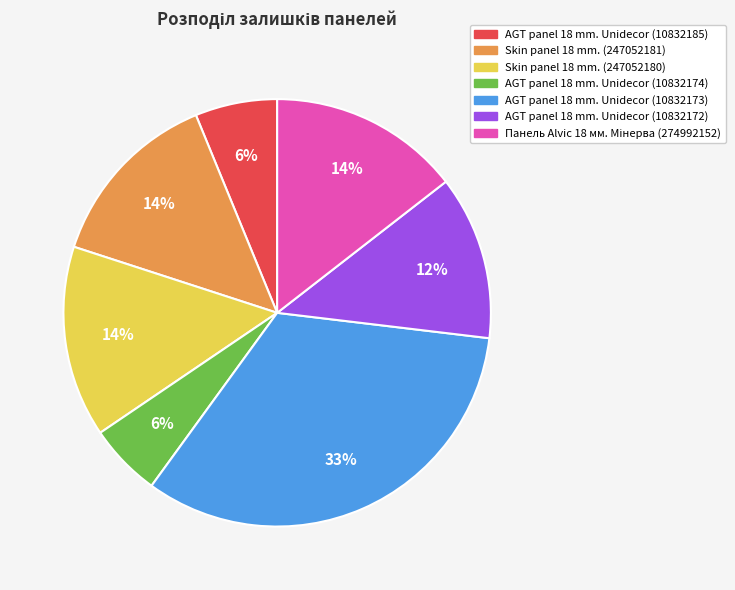

How many slices are in this pie chart?

7